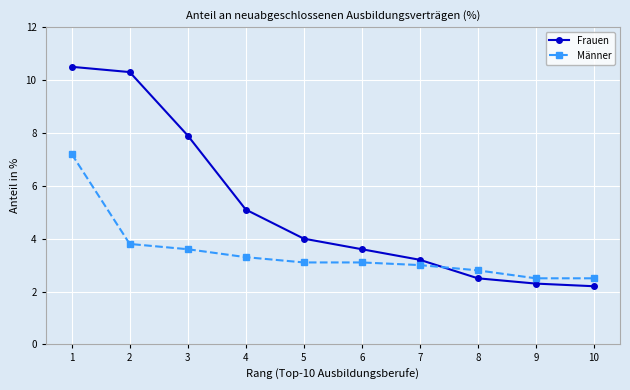

Reading left to right, what are all the values shown in this chart?

Frauen: 1=10.5	2=10.3	3=7.9	4=5.1	5=4.0	6=3.6	7=3.2	8=2.5	9=2.3	10=2.2
Männer: 1=7.2	2=3.8	3=3.6	4=3.3	5=3.1	6=3.1	7=3.0	8=2.8	9=2.5	10=2.5